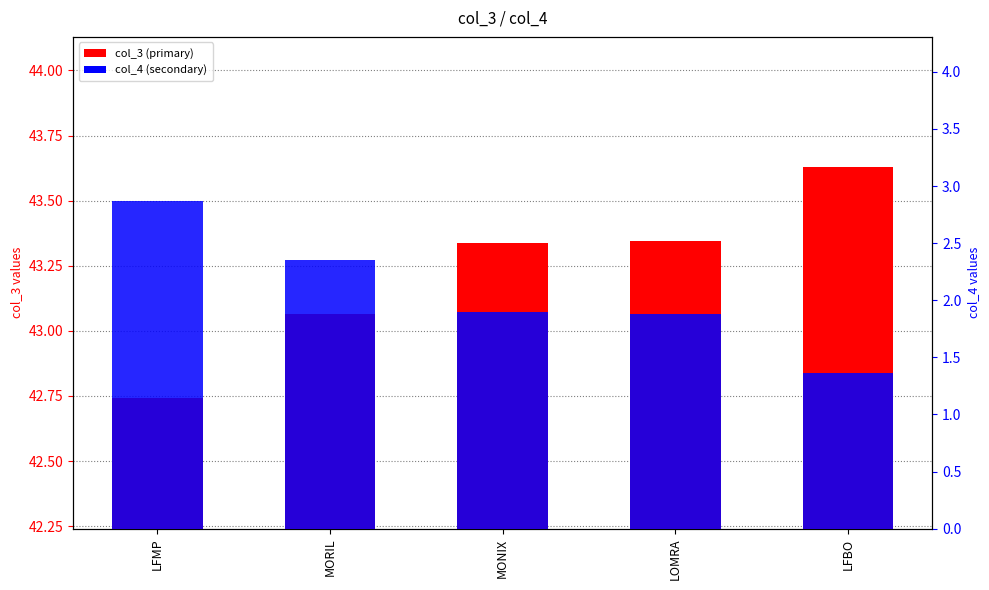

Which series has the largest range (max minus min)?

col_4